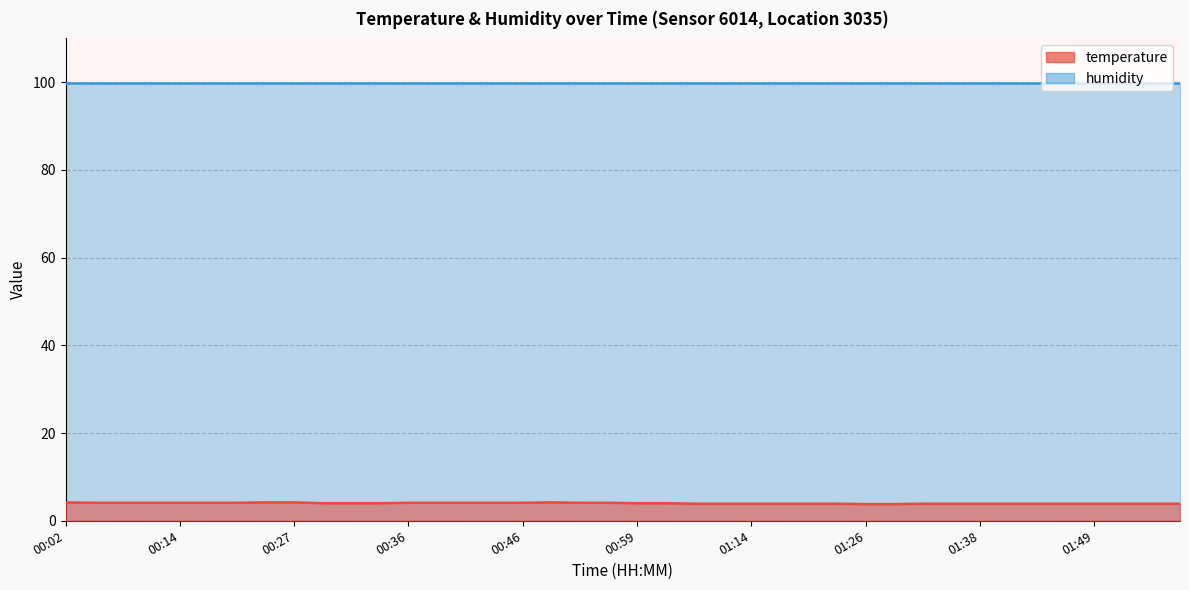

True or false: the data shows 3.9 at 01:34.

True